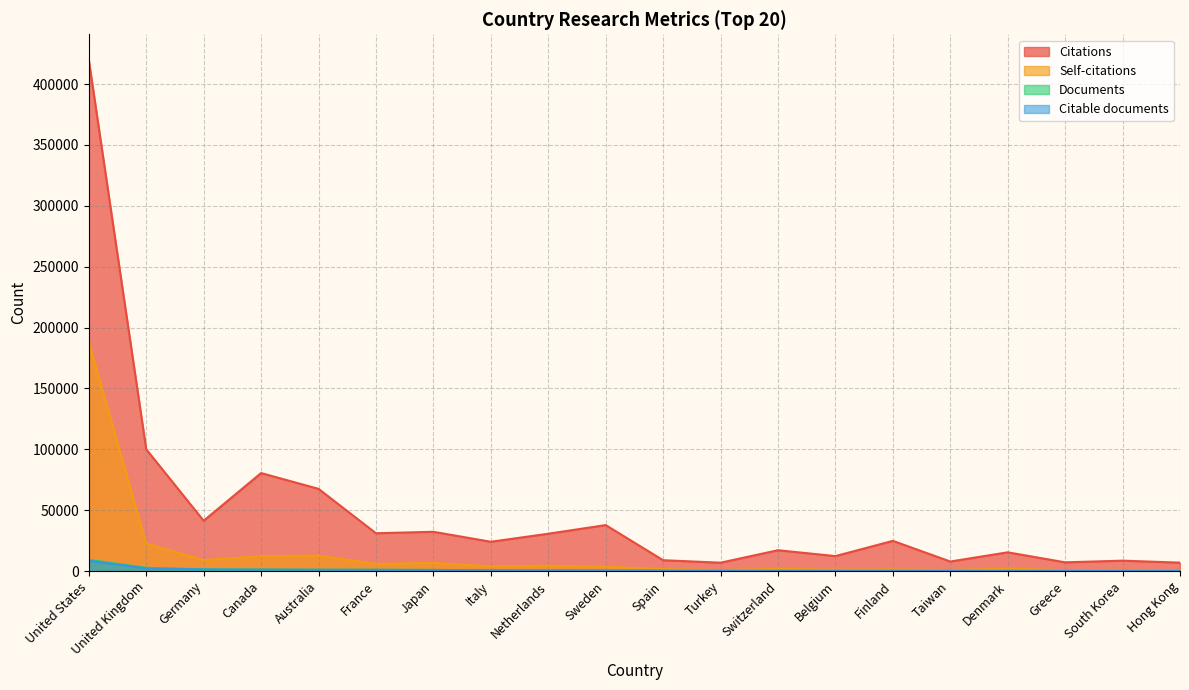

Which series has the largest range (max minus min)?

Citations